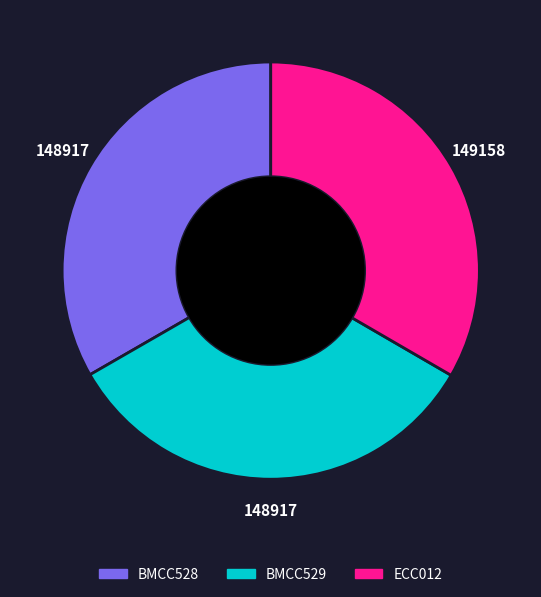

True or false: BMCC528 accounts for 45% of the total.

False